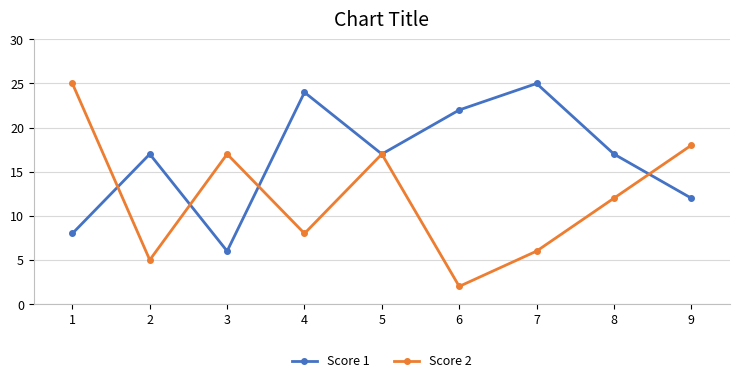

What are all the series names shown in the legend?

Score 1, Score 2